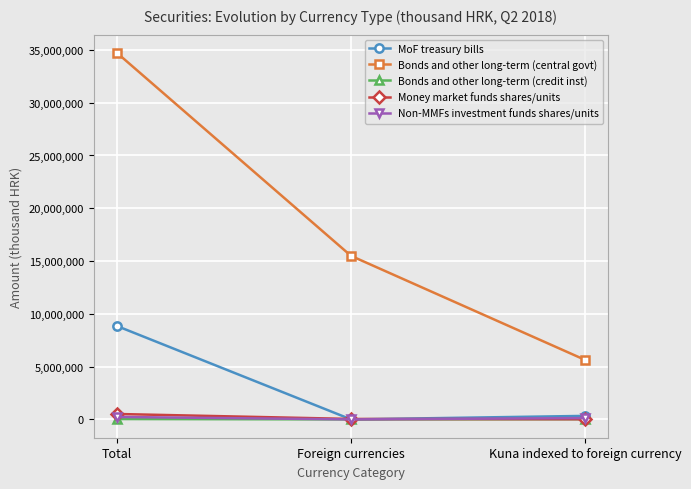

What is the label of the 1st point from the left?

Total